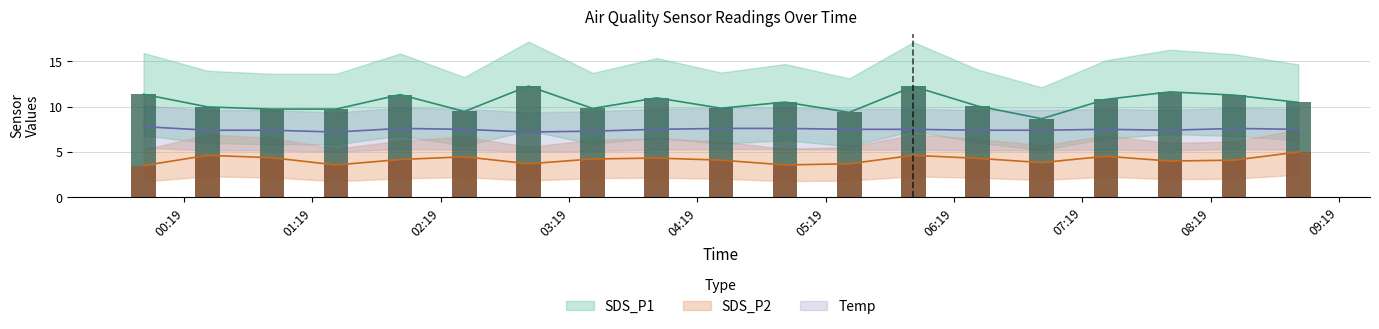

At which category does the chart reach its peak across all series?

2022-11-21 03:00